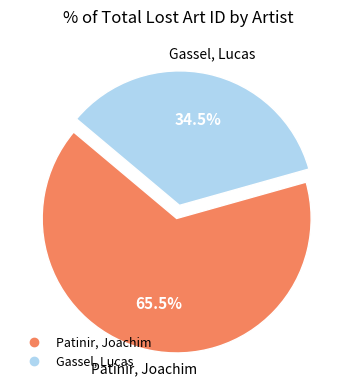

Between Gassel, Lucas and Patinir, Joachim, which is larger?

Patinir, Joachim